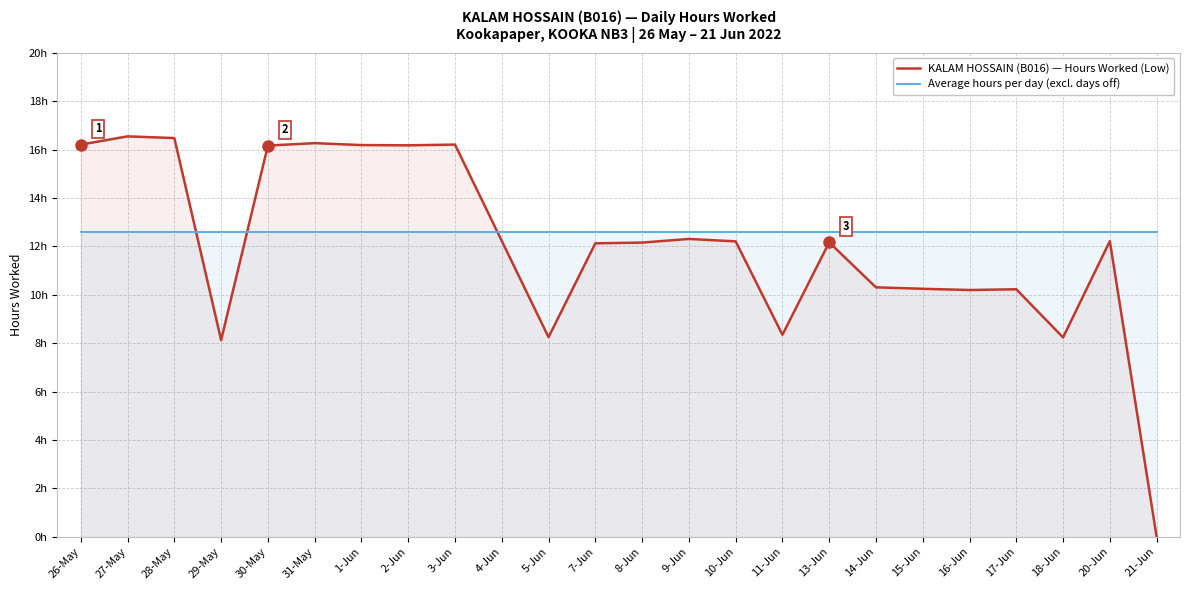

What is the label of the 22nd point from the left?

18-Jun